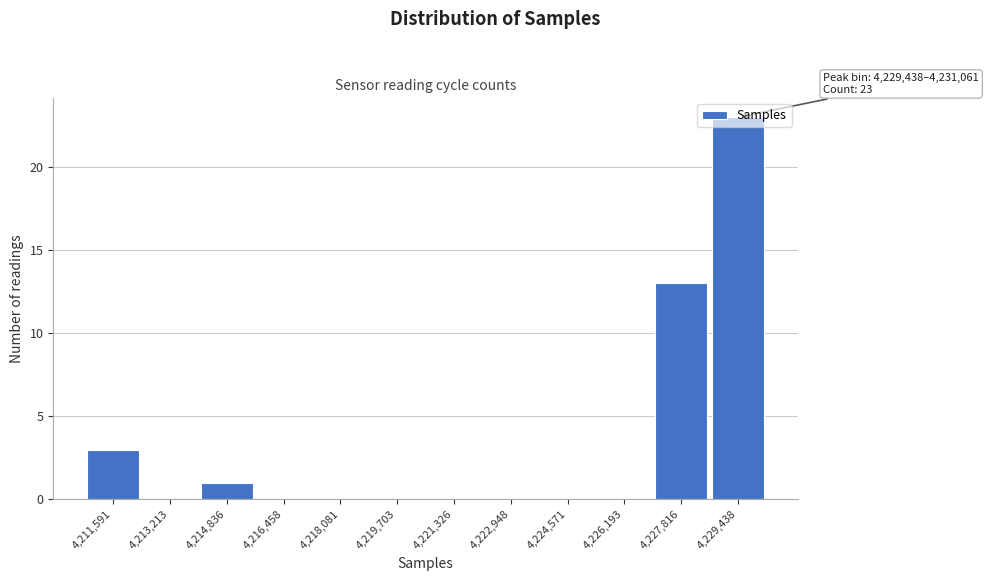

What is the sum of all values?

40